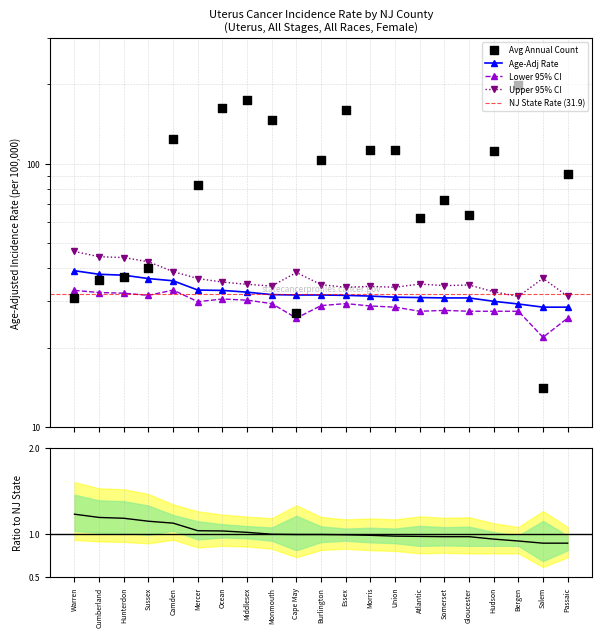

Which series contains the lowest Y value?

Avg Annual Count